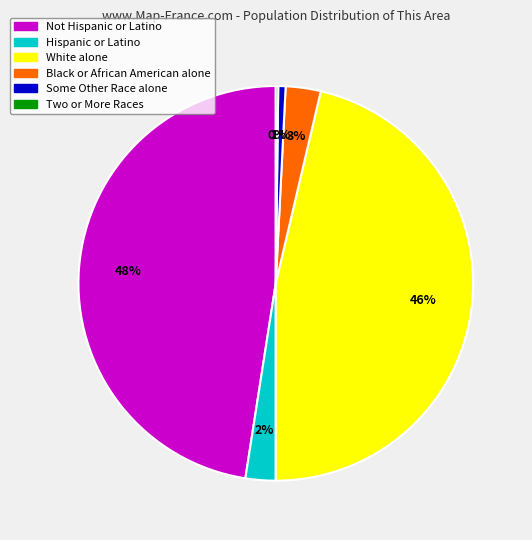

Is it true that Some Other Race alone is 1% of the pie?

True